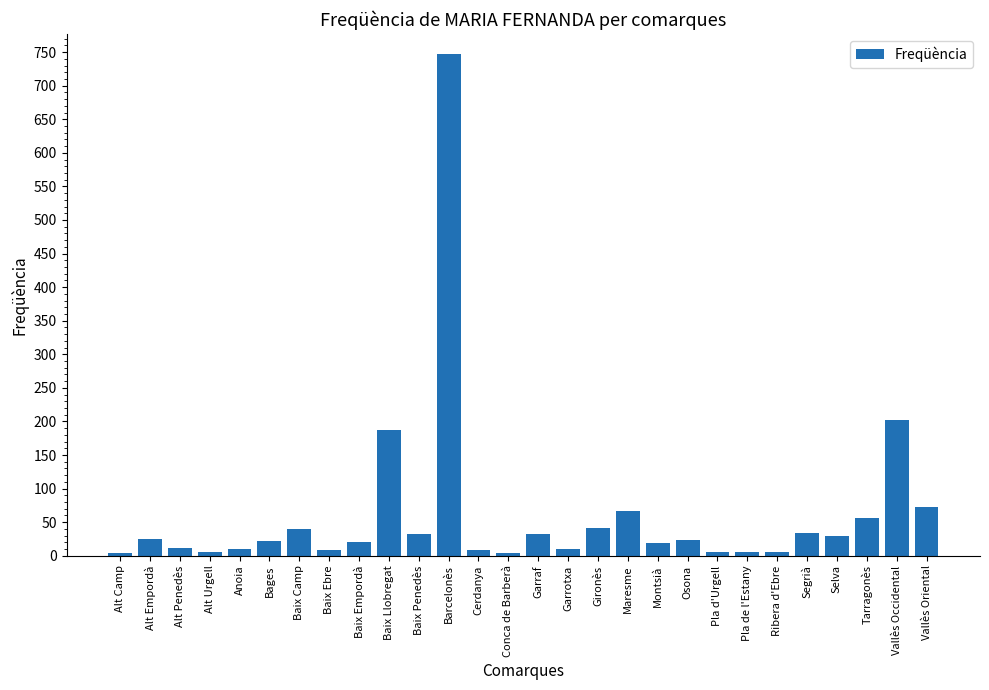

What is the label of the 1st bar from the right?

Vallès Oriental